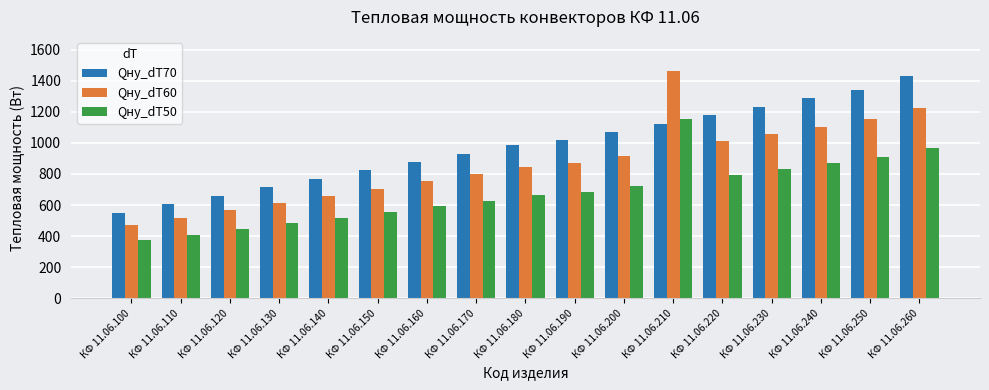

What is the average value of the Qну_dT70 series?

976